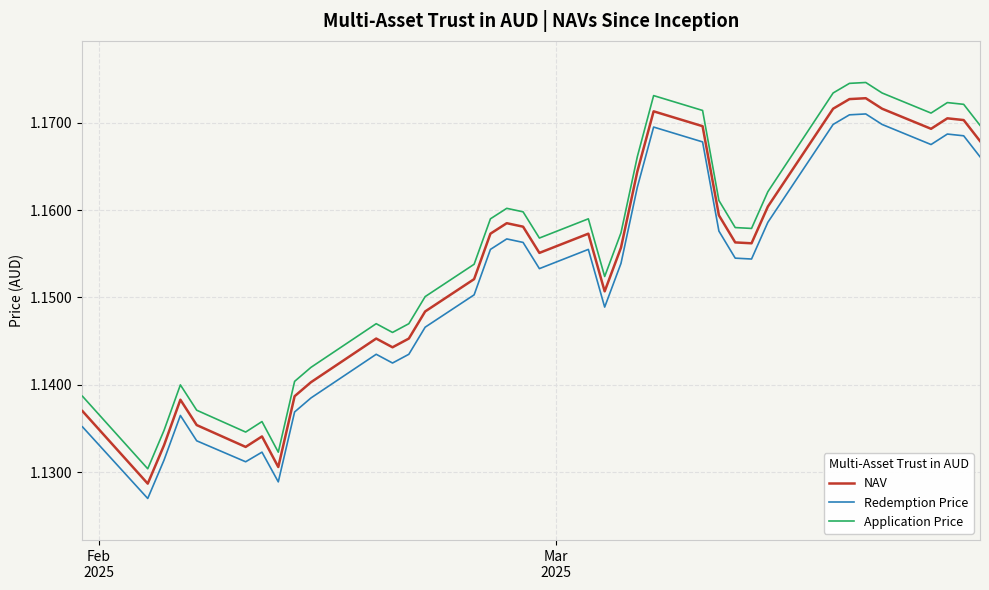

What is the sum of all NAV values?

42.7